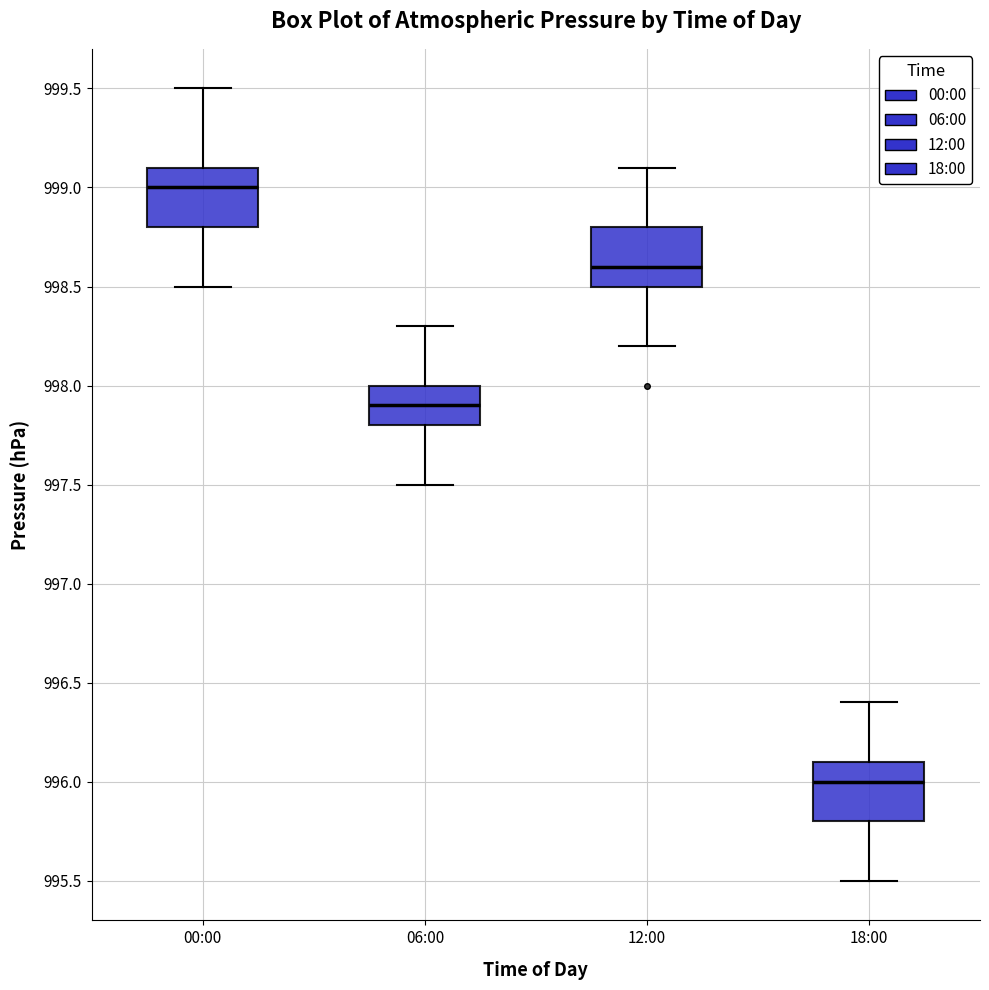

Reading left to right, read every box against the y-axis: the position of its median line, the range the box covers, and the ends of its whiskers. The values are not printed on the chart, so give them approximately, as read against the axis.

00:00: median 999.0, box 998.8 to 999.1, whiskers 998.5 to 999.5
06:00: median 997.9, box 997.8 to 998.0, whiskers 997.5 to 998.3
12:00: median 998.6, box 998.5 to 998.8, whiskers 998.2 to 999.1
18:00: median 996.0, box 995.8 to 996.1, whiskers 995.5 to 996.4